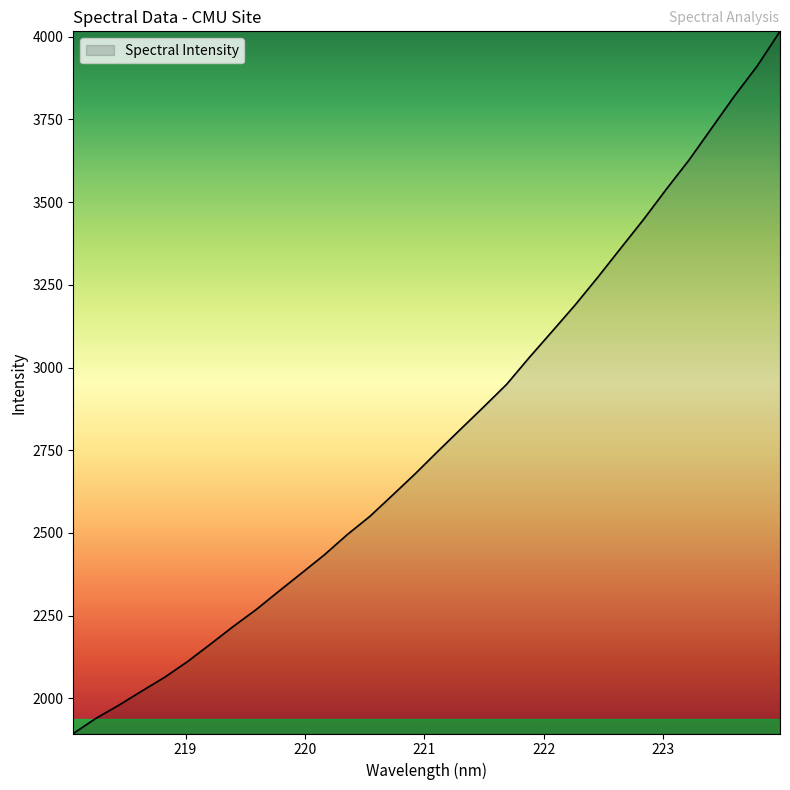

What is the difference between the maximum and minimum values?

2122.5